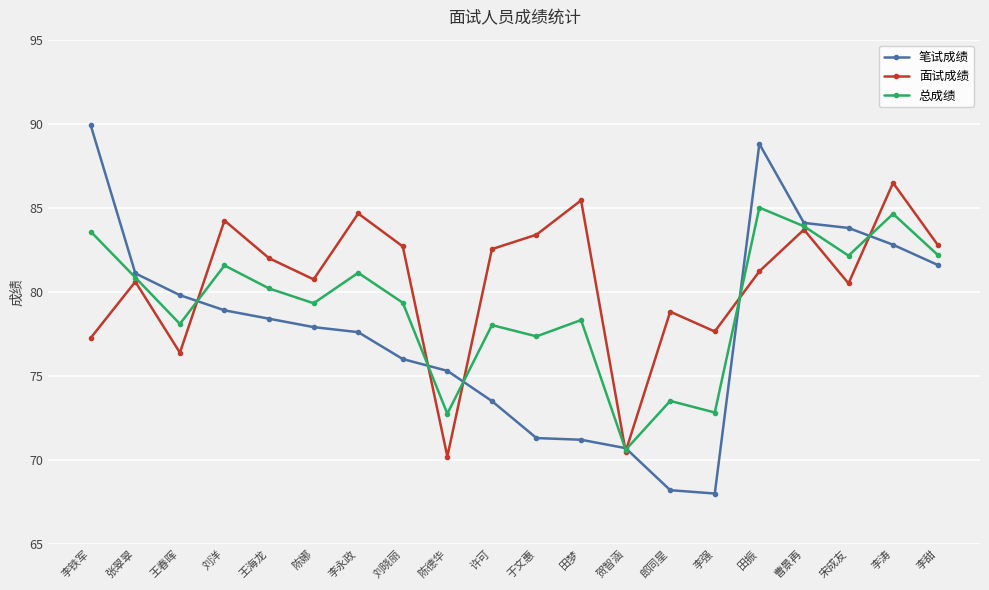

Which series ends up on top after the final intersection of 总成绩 and 笔试成绩?

总成绩